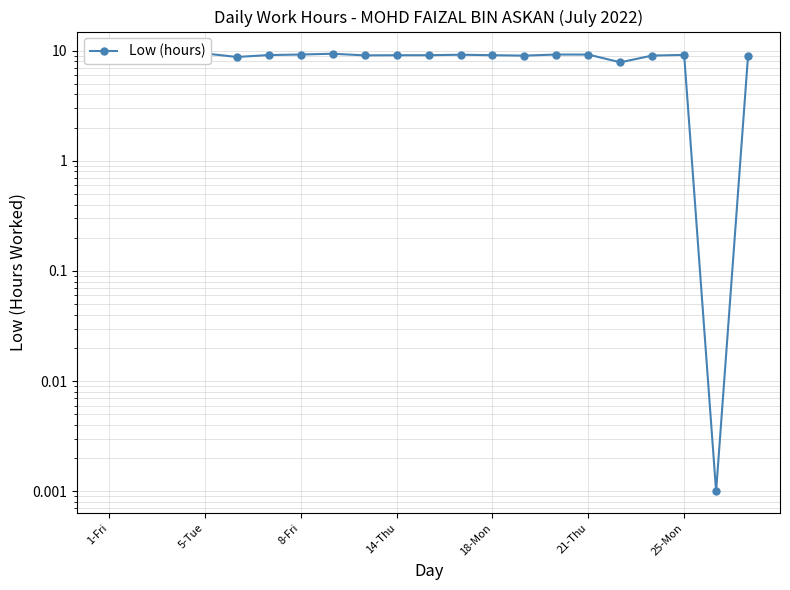

What is the sum of all values?

181.2